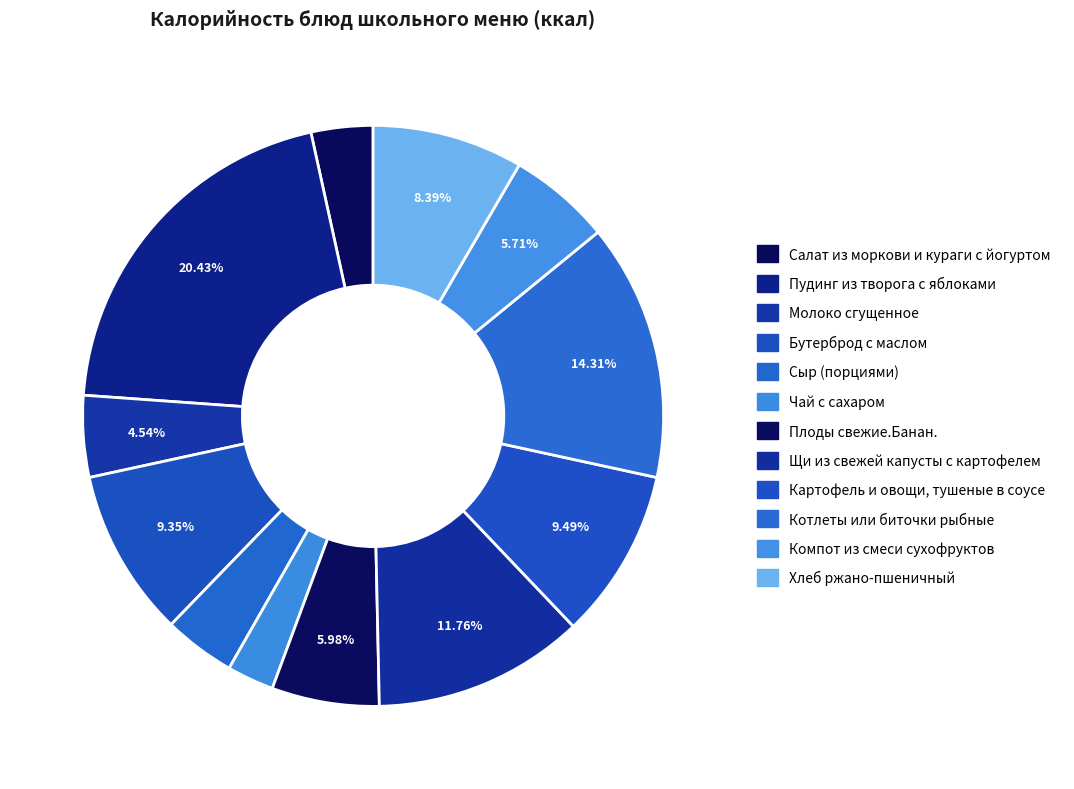

Does Молоко сгущенное represent more than half of the total?

No